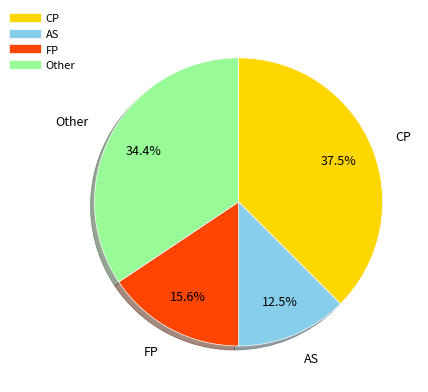

Is there a majority slice in this chart?

No